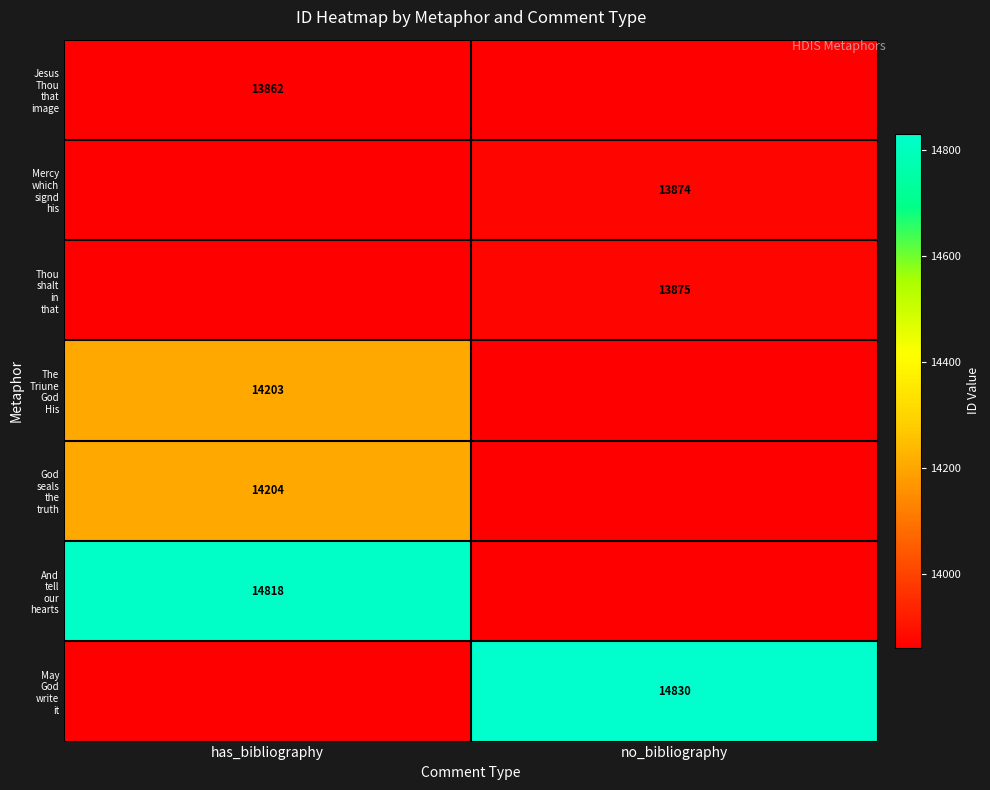

Is it true that God seals the truth equals -9870 at no_bibliography?

False